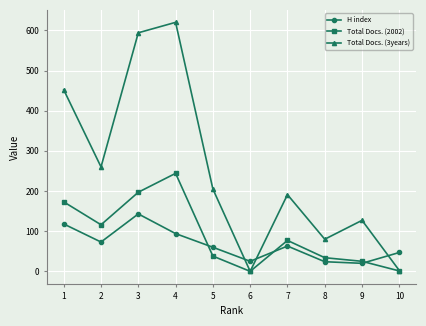

Which series has the largest range (max minus min)?

Total Docs. (3years)